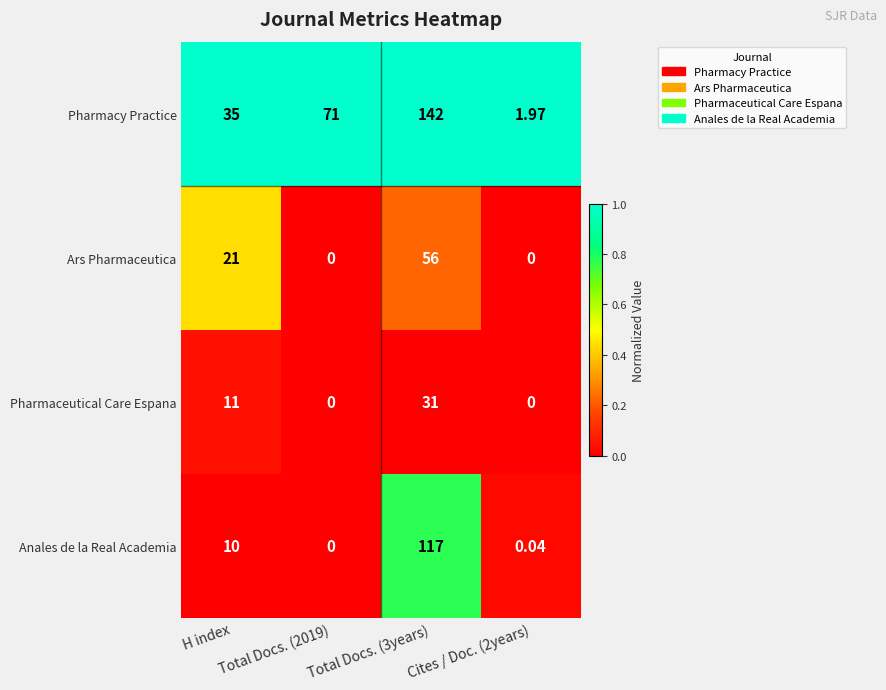

Where is Pharmaceutical Care Espana nearest to the value 15?

H index